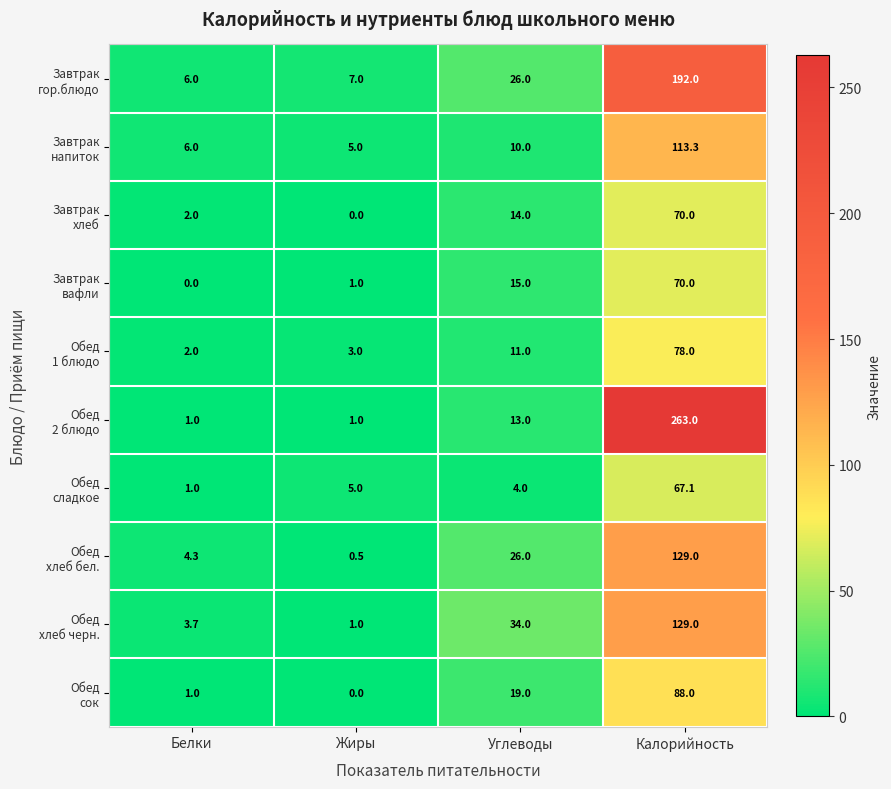

At which category is the sum across all series the highest?

Калорийность